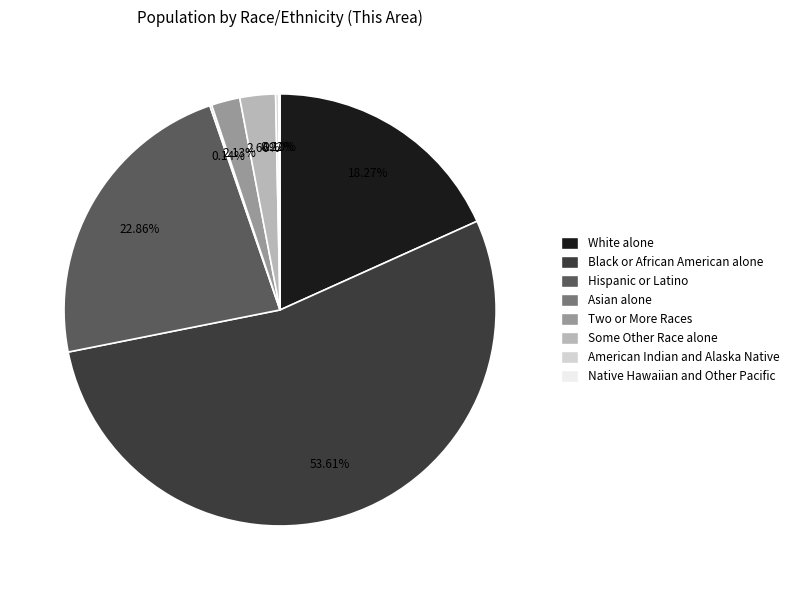

Is the sum of Hispanic or Latino and Two or More Races greater than half?

No